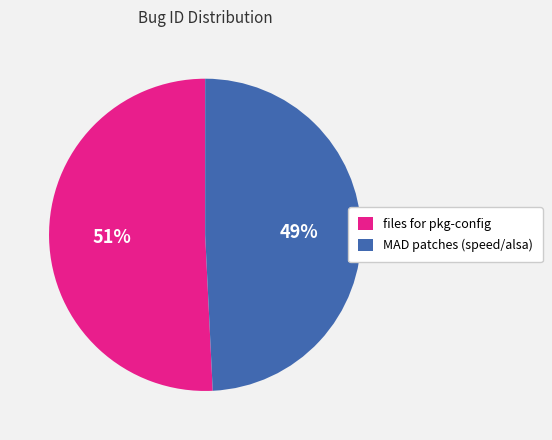

To the nearest percent, what is the combined percentage of files for pkg-config and MAD patches (speed/alsa)?

100%